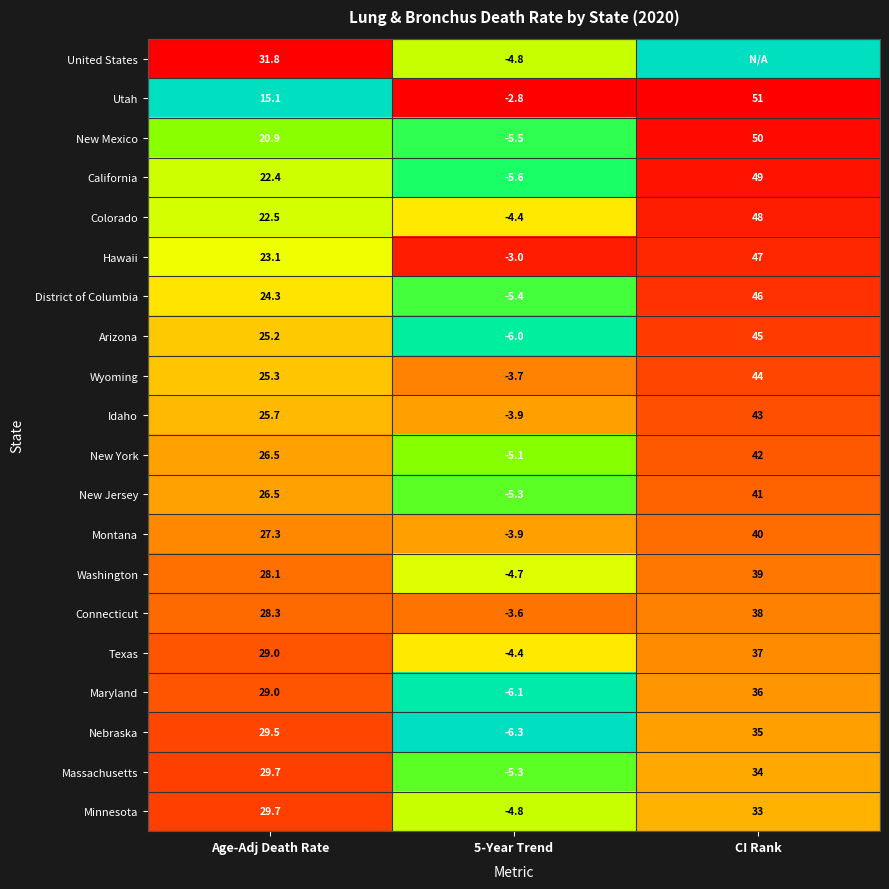

At which category is the sum across all series the highest?

CI Rank